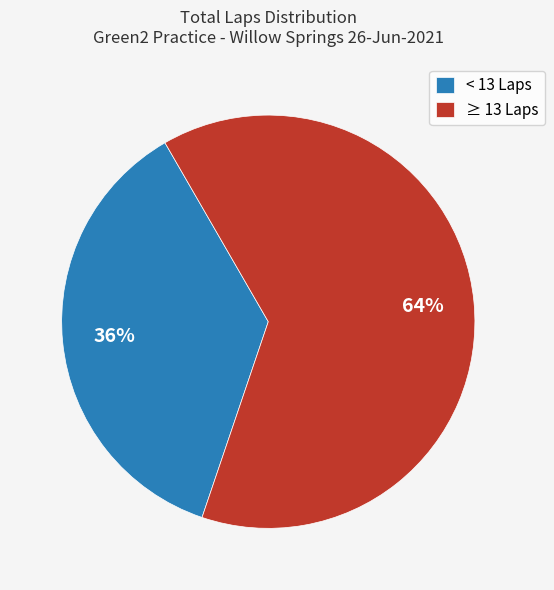

Is there any slice that represents more than half of the pie?

Yes